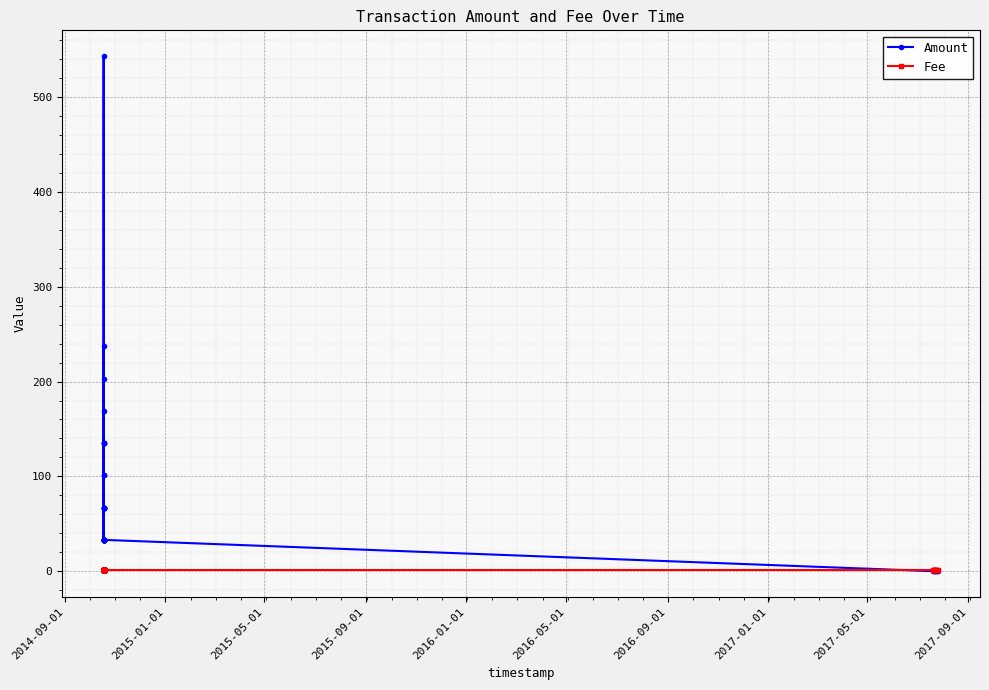

Is it true that Amount equals 27.9 at 16?

False